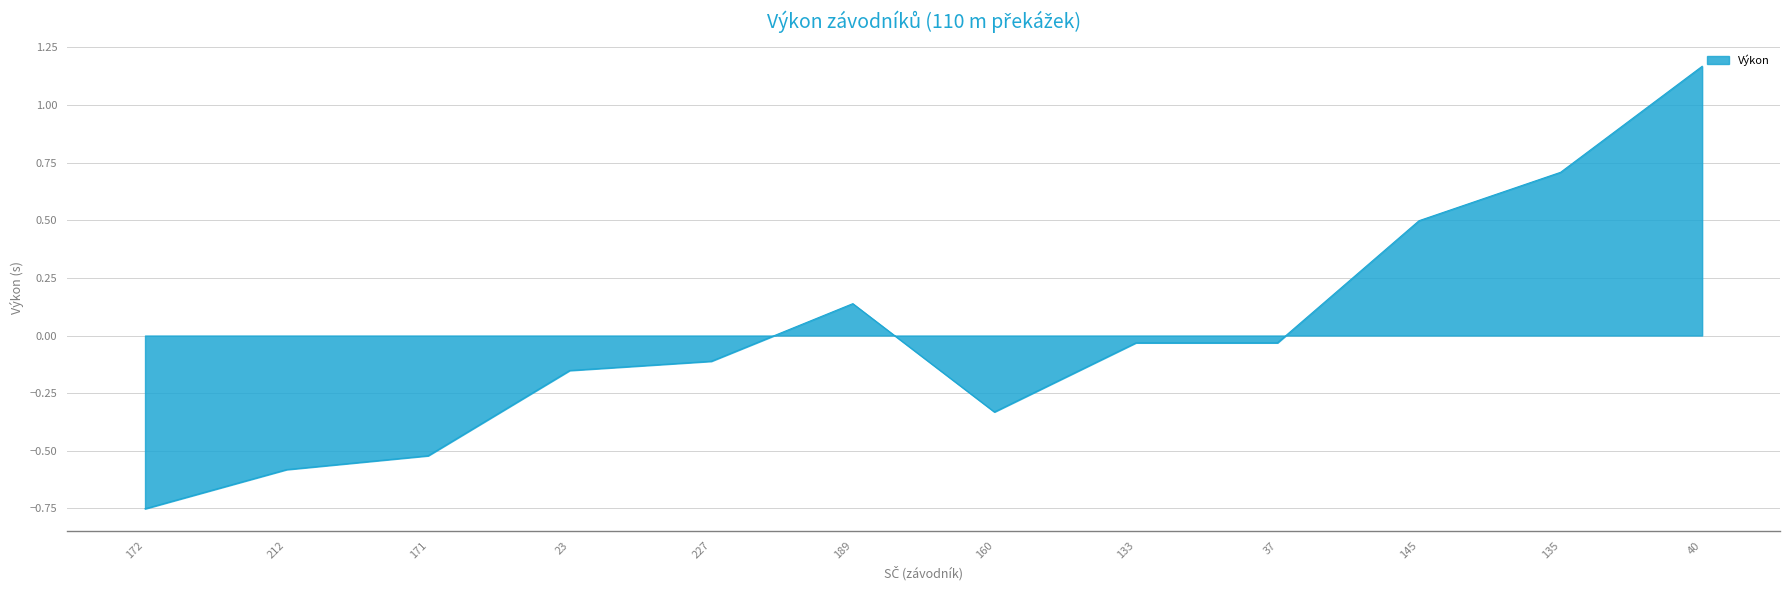

Where is the first local maximum?

189